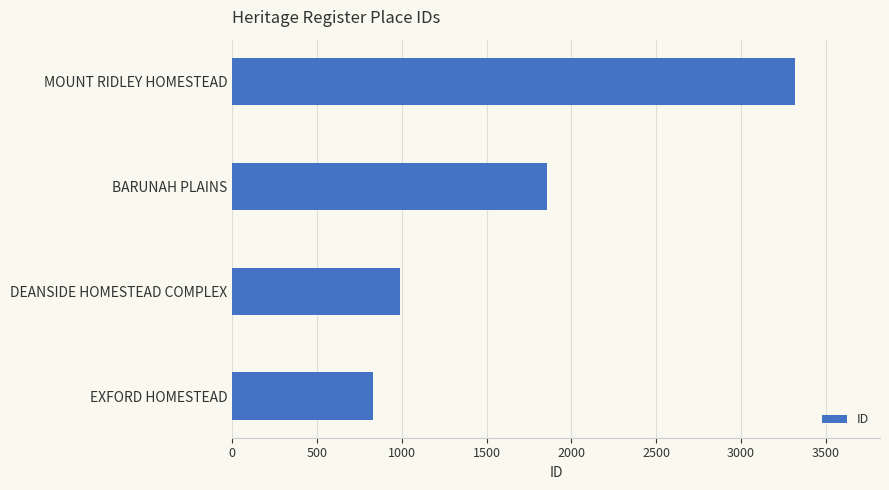

What is the ratio of the value at DEANSIDE HOMESTEAD COMPLEX to the value at BARUNAH PLAINS?

0.5